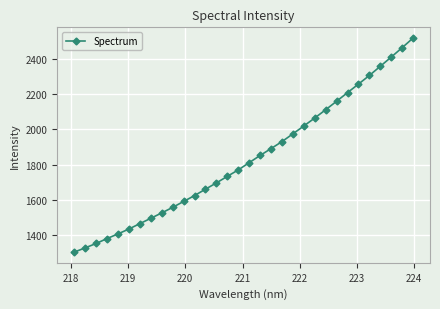

What is the value of the 21st point from the left?

1974.6